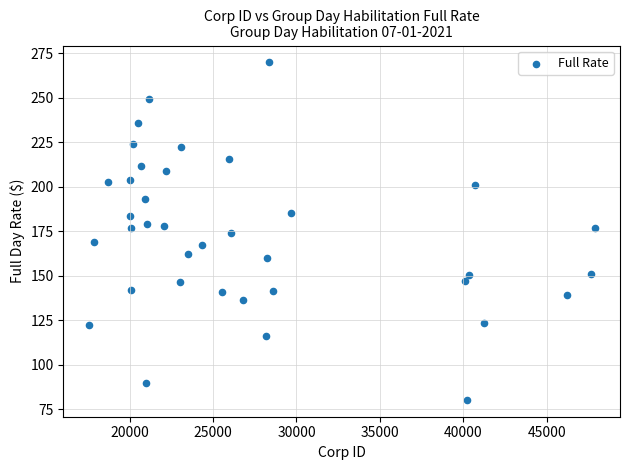

What is the range of X values (max minus min)?

30320.0